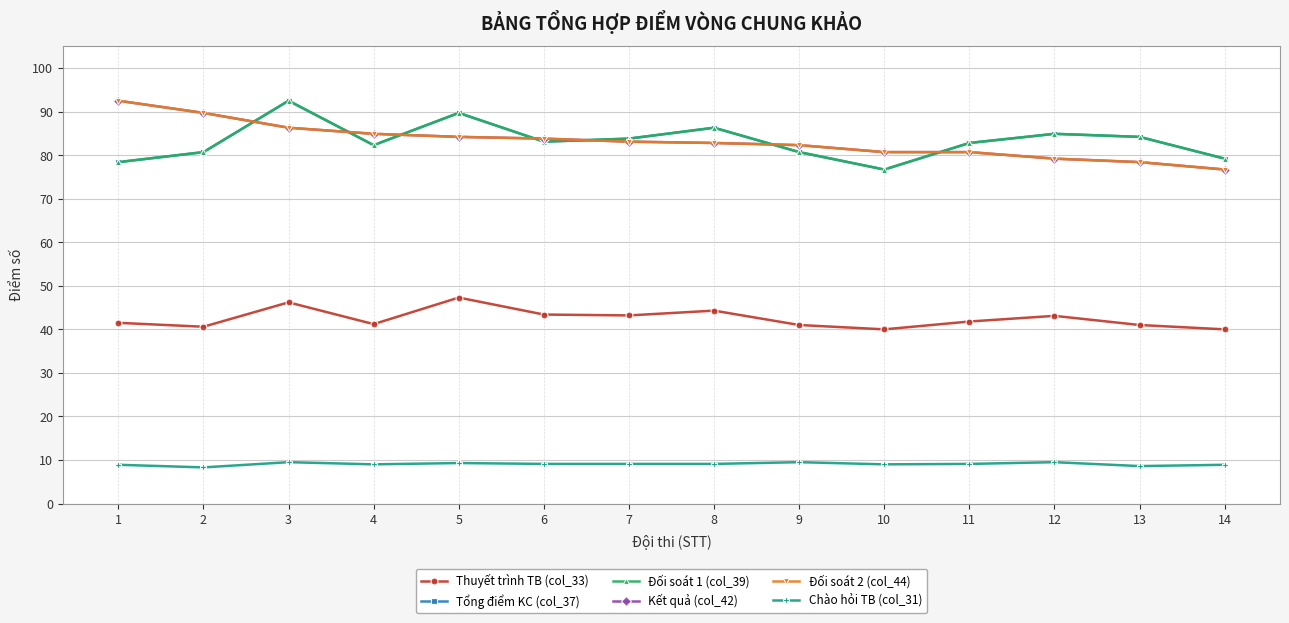

Does the chart have visible grid lines?

Yes